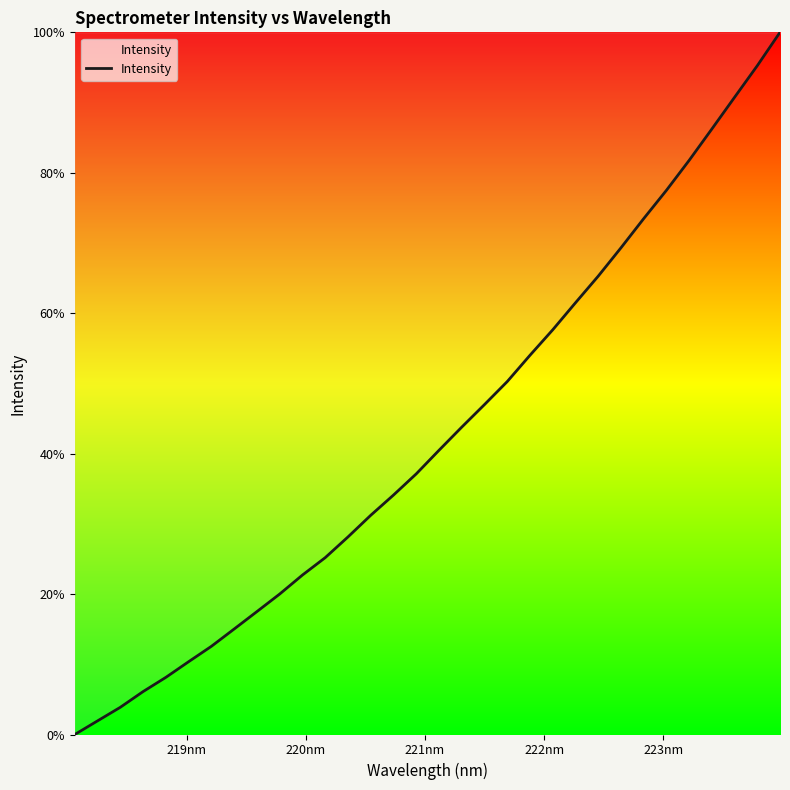

Reading right to left, what are all the values shown in this chart?

100.0	95.2	90.7	86.2	81.8	77.5	73.5	69.3	65.3	61.5	57.6	54.0	50.3	47.0	43.8	40.5	37.1	34.1	31.2	28.1	25.2	22.7	20.0	17.5	15.0	12.6	10.4	8.1	6.1	3.9	1.9	0.0